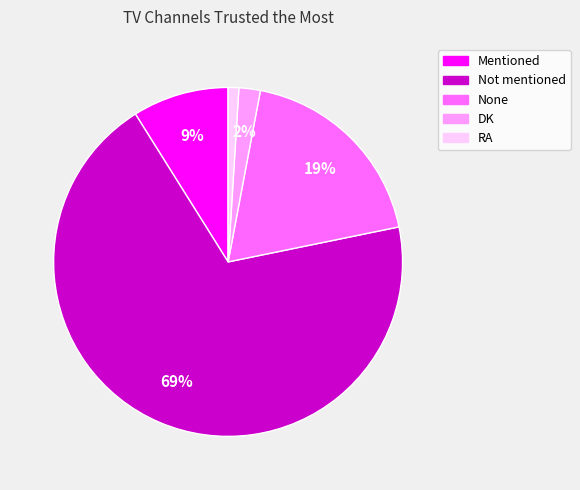

Which category has the biggest portion of the pie?

Not mentioned